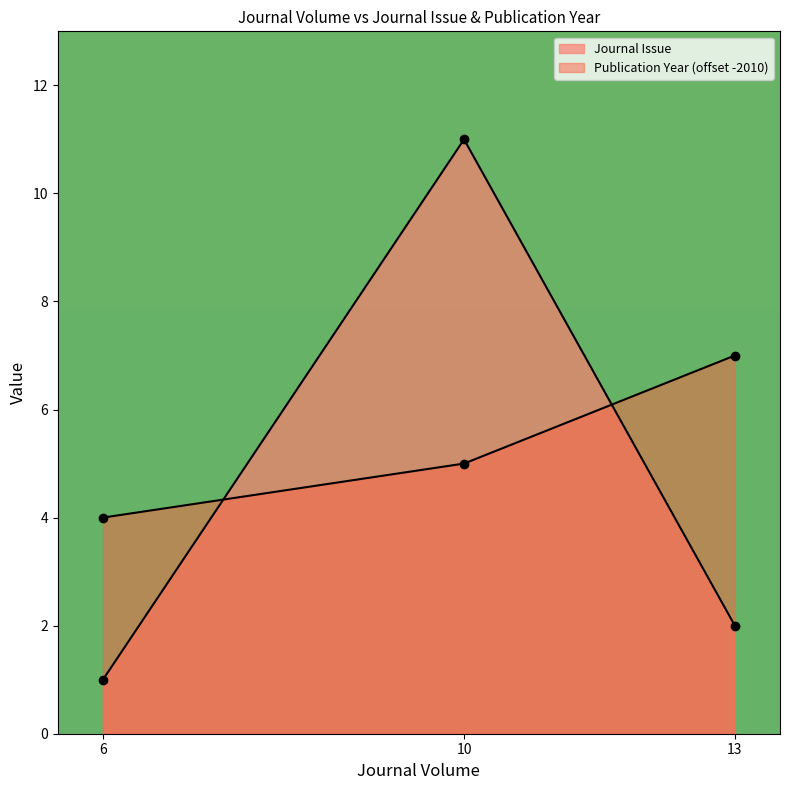

How many values are below 2?

1